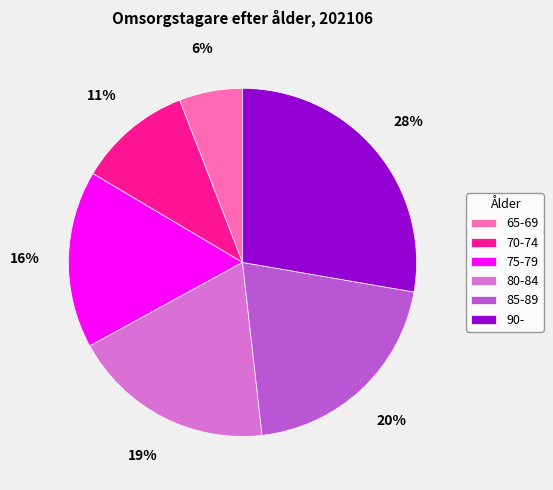

Do 90- and 85-89 together represent more than half of the pie?

No